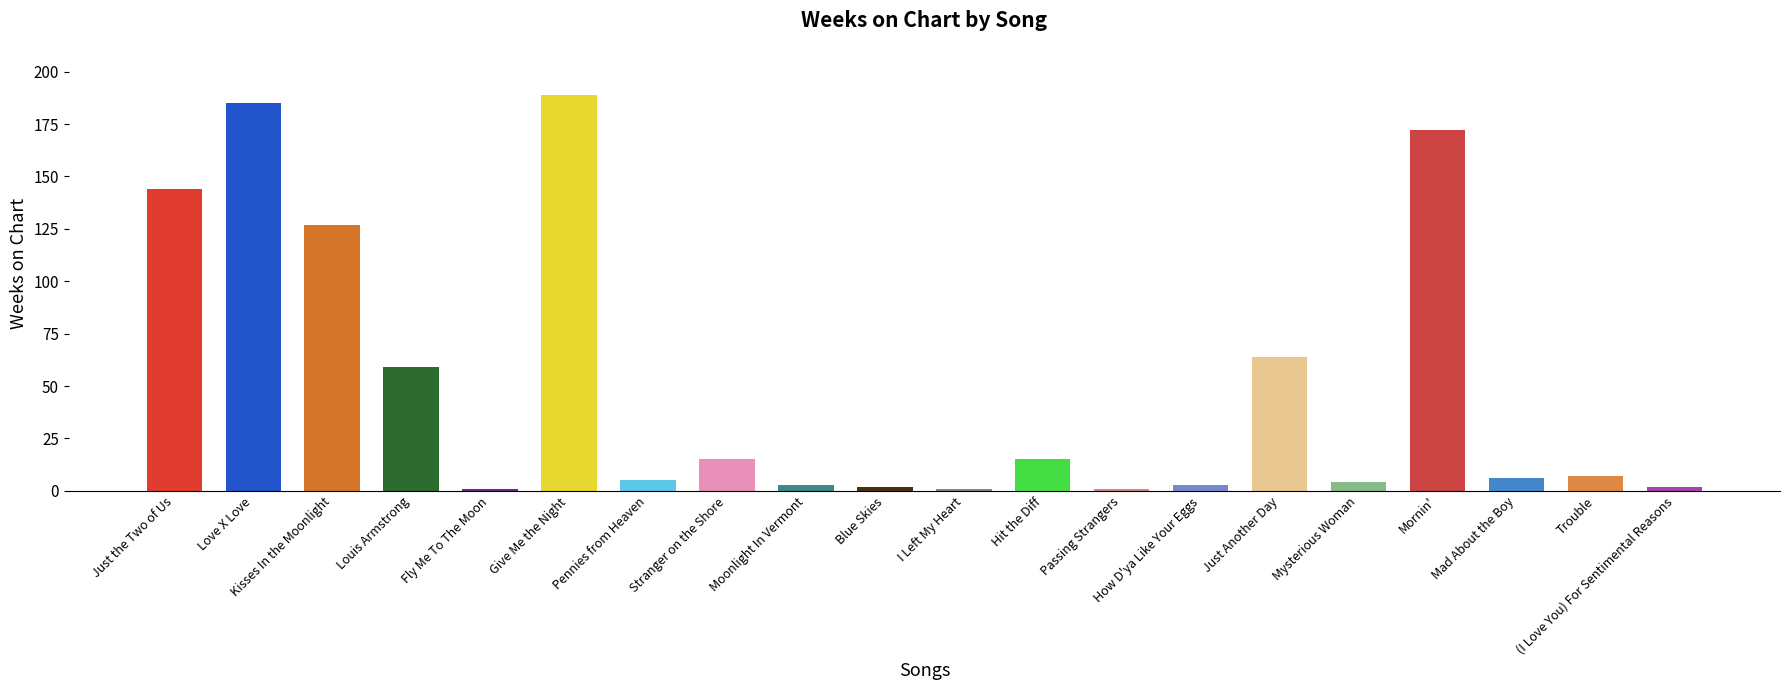

What value does the data have at Trouble?

7